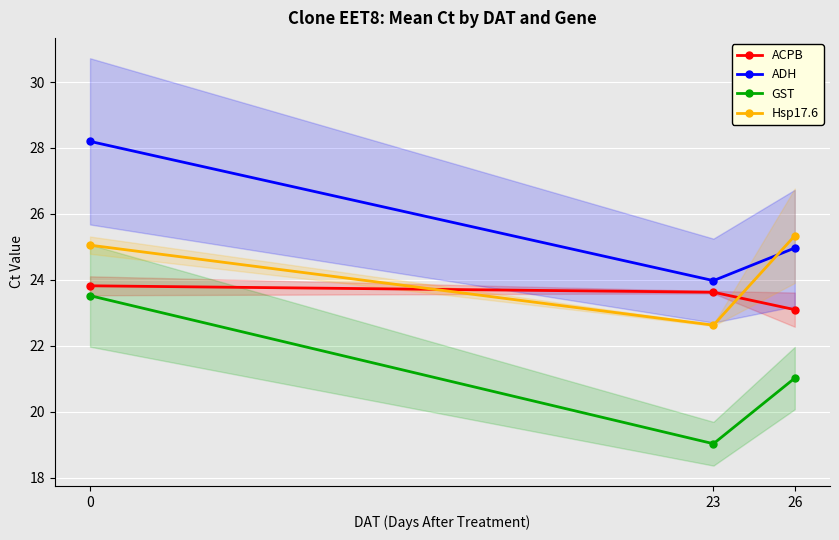

At which category does the chart reach its minimum across all series?

23